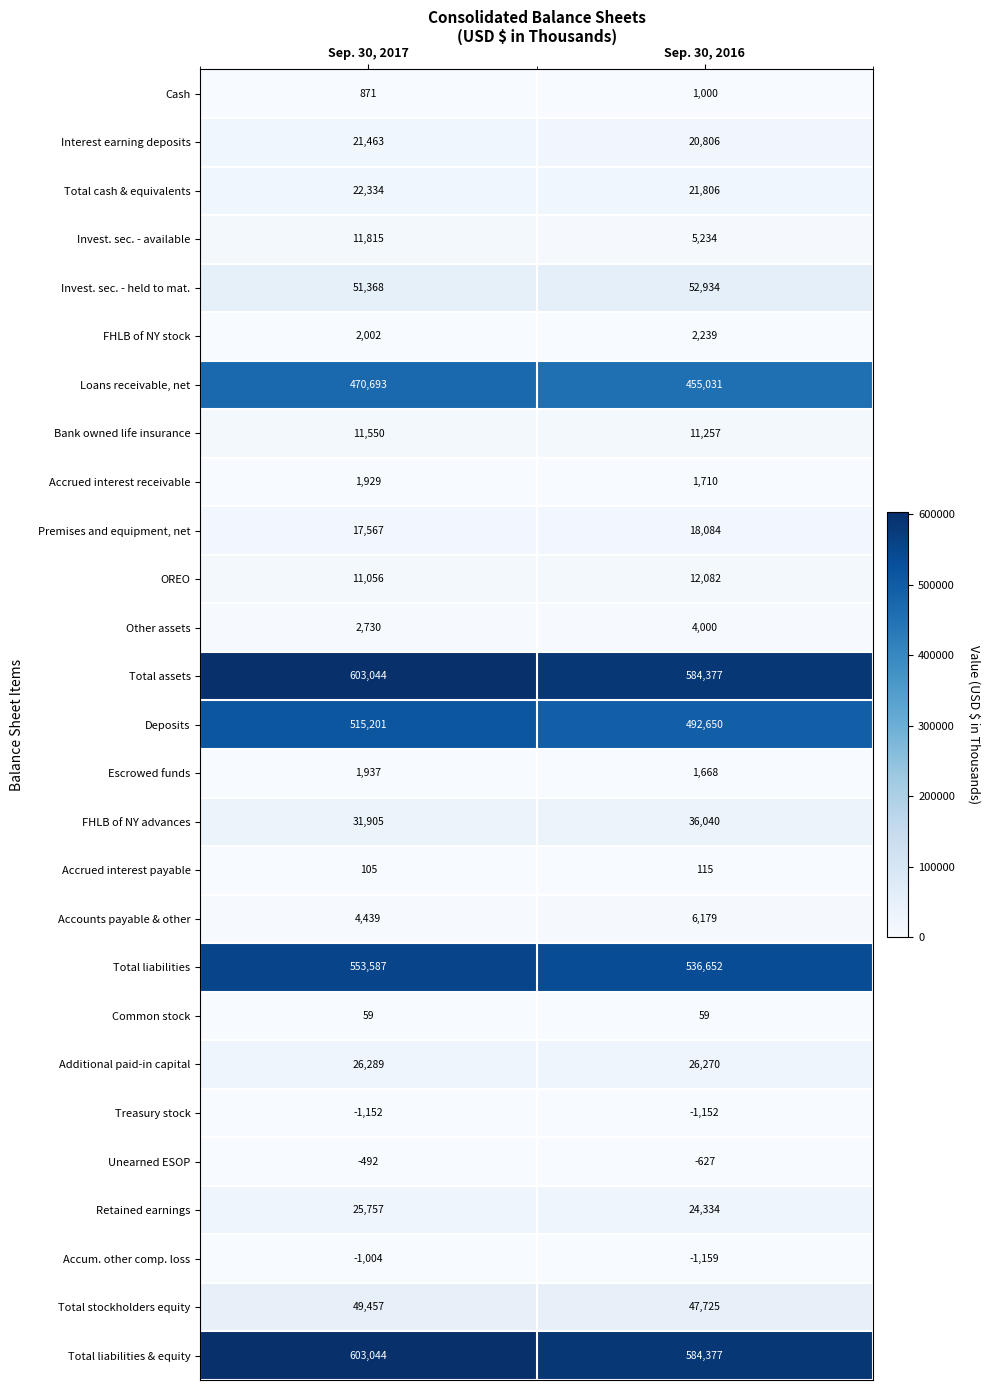

Between Sep. 30, 2017 and Sep. 30, 2016, which series saw the biggest shift?

Deposits